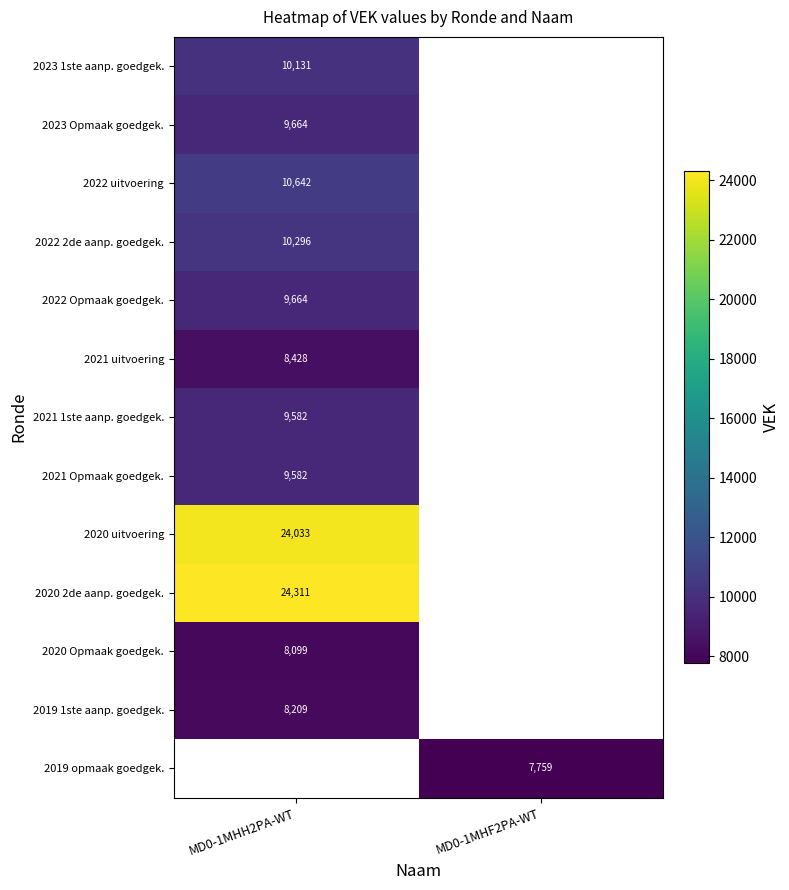

Is it true that 2019 1ste aanp. goedgek. equals 1767 at MD0-1MHH2PA-WT?

False